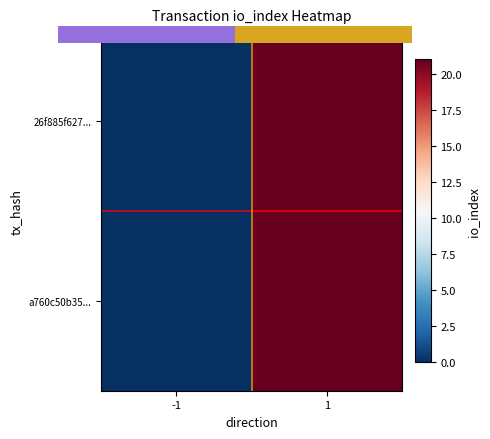

The 26f885f627... series shows -8 at -1. True or false?

False